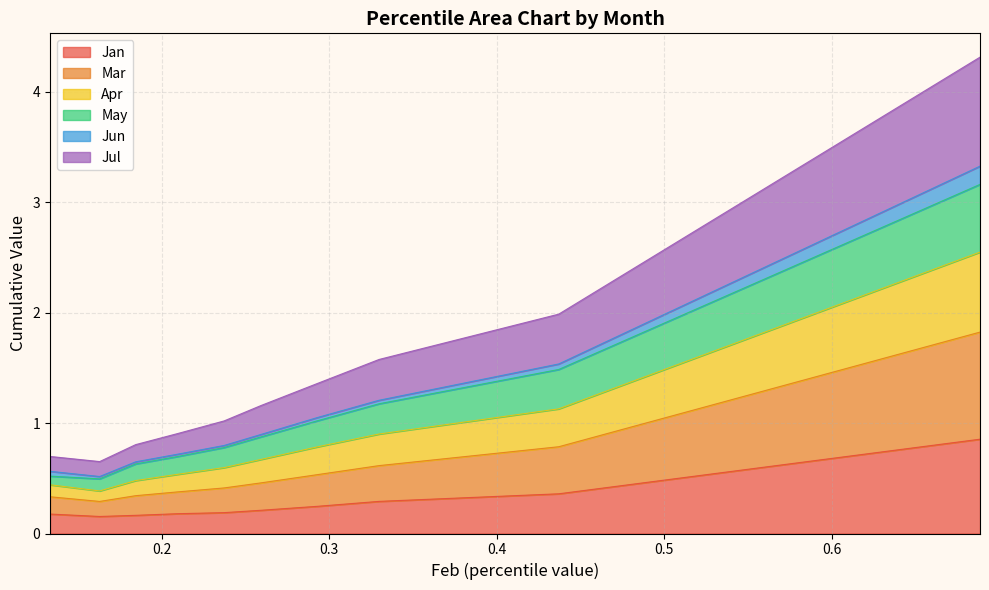

Which series has the widest spread of values?

May